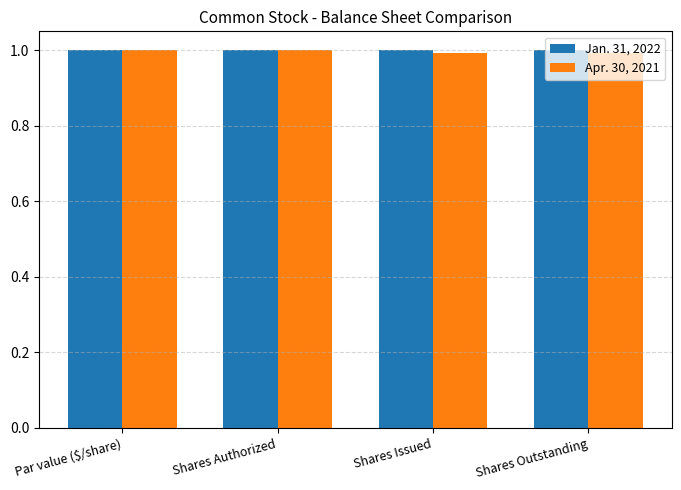

Reading left to right, list all the values displayed in this chart.

Jan. 31, 2022: Par value ($/share)=1.0	Shares Authorized=1.0	Shares Issued=1.0	Shares Outstanding=1.0
Apr. 30, 2021: Par value ($/share)=1.0	Shares Authorized=1.0	Shares Issued=1.0	Shares Outstanding=1.0